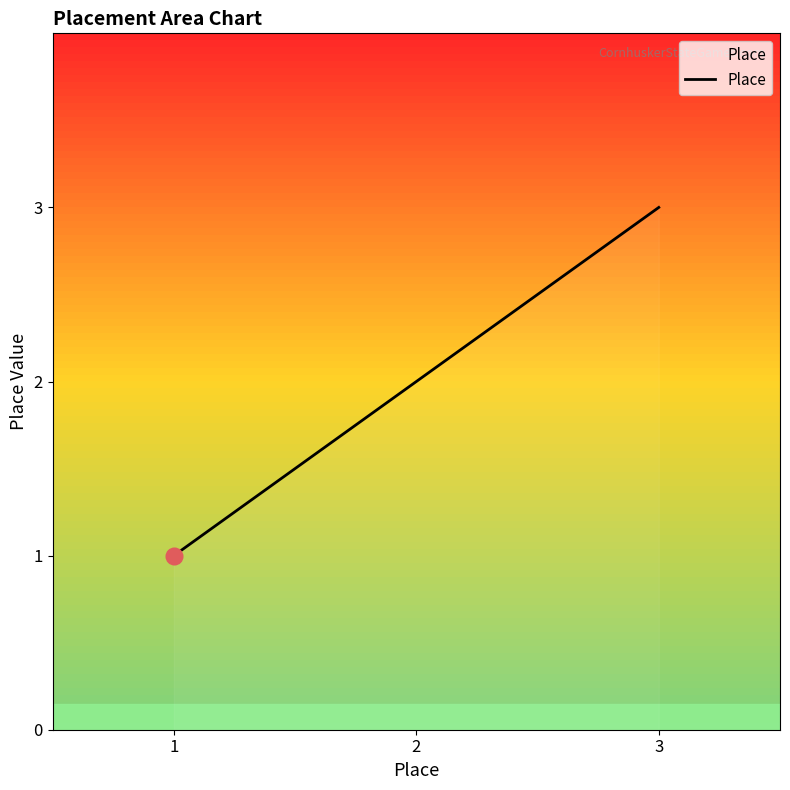

List the labels in order of value, largest first.

3, 2, 1